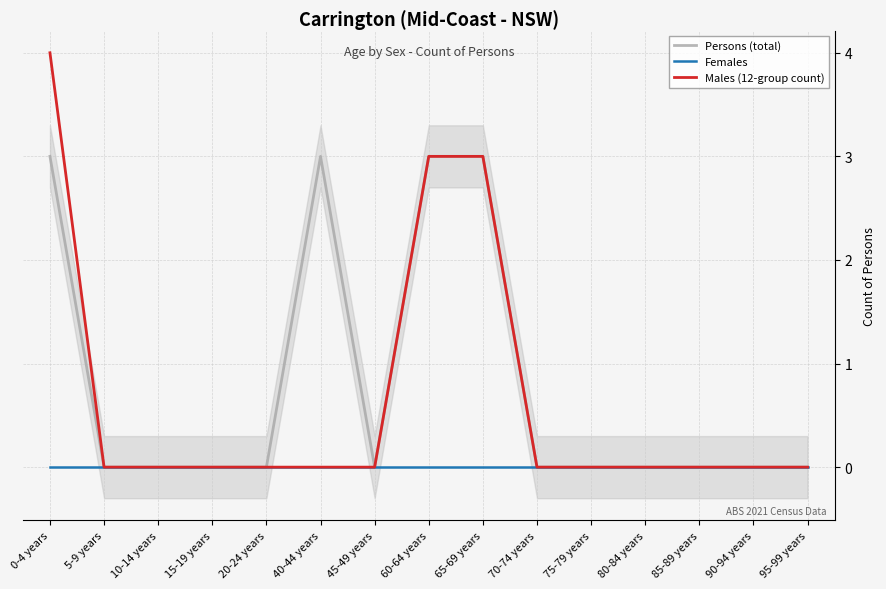

Which label corresponds to the largest value in the chart?

0-4 years